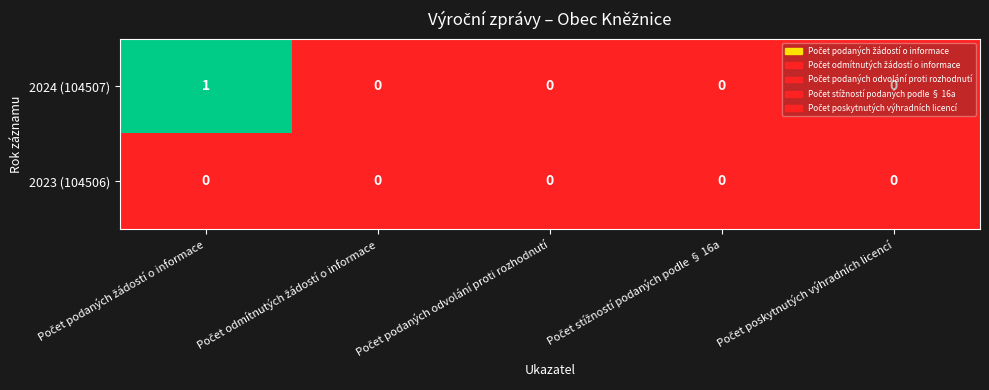

Which series has the widest spread of values?

2024 (104507)